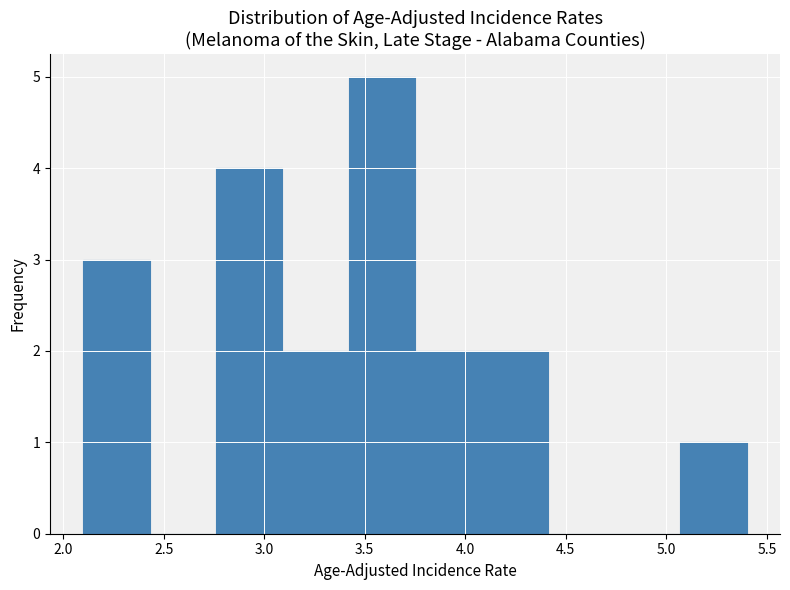

Reading left to right, transcribe this chart: for each bar, give the range it covers on the x-axis and its height. Neither the bar edges nor the heights are printed on the chart, so give them approximately, as read against the axes.

2.10 to 2.43: 3
2.43 to 2.76: 0
2.76 to 3.09: 4
3.09 to 3.42: 2
3.42 to 3.75: 5
3.75 to 4.08: 2
4.08 to 4.41: 2
4.41 to 4.74: 0
4.74 to 5.07: 0
5.07 to 5.40: 1